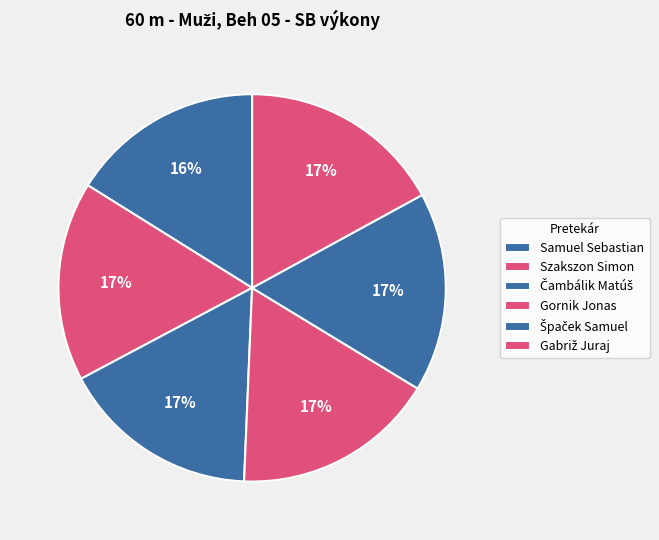

How many segments does this pie chart have?

6